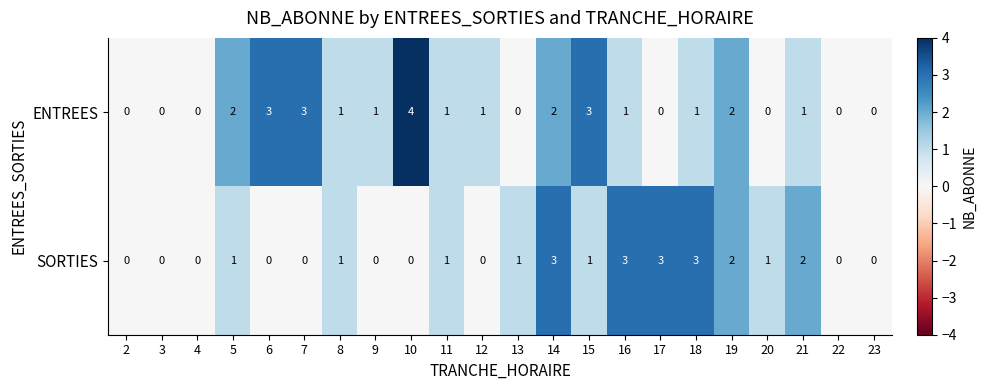

Between 5 and 20, which series saw the biggest shift?

ENTREES